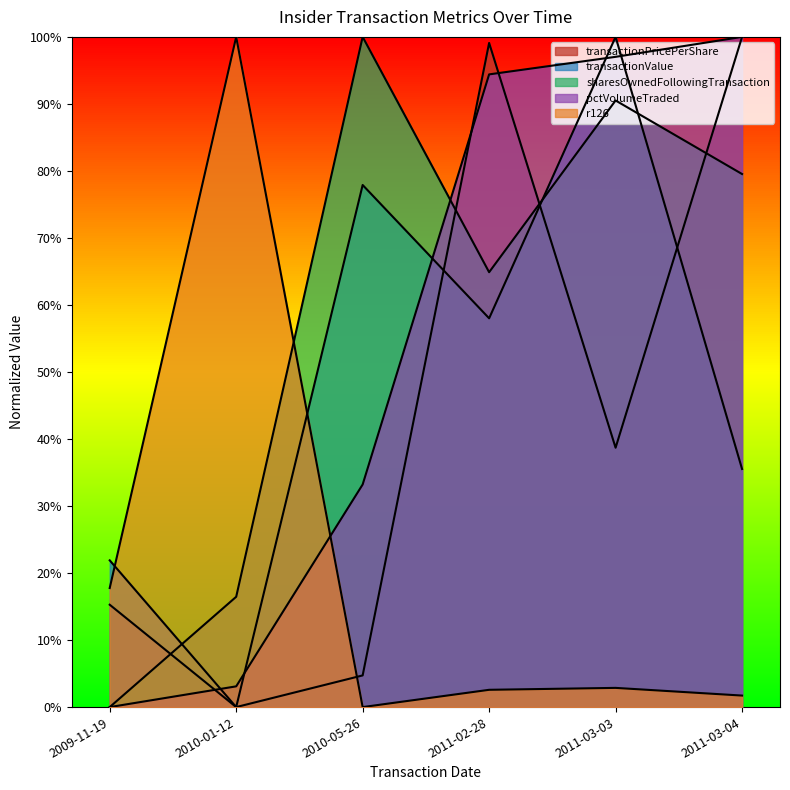

Is the value of r126 at 2010-05-26 greater than the value of transactionValue at 2011-03-04?

No